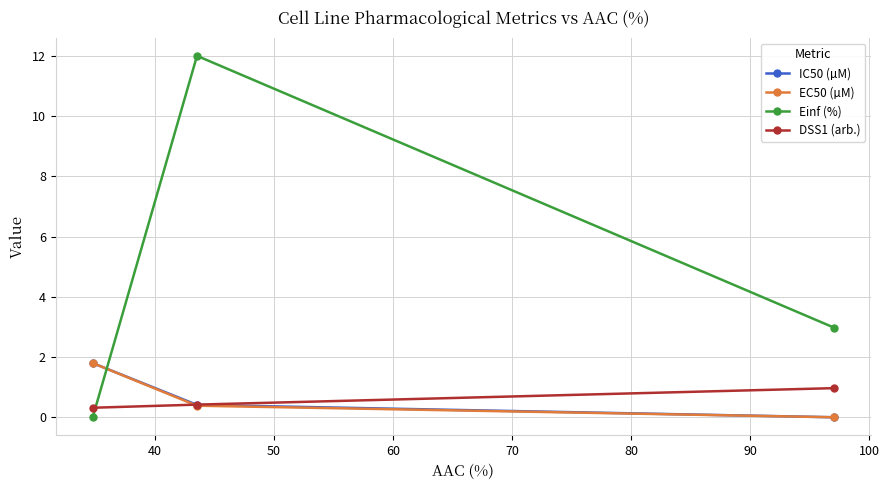

Does the chart display data point markers on the line(s)?

Yes